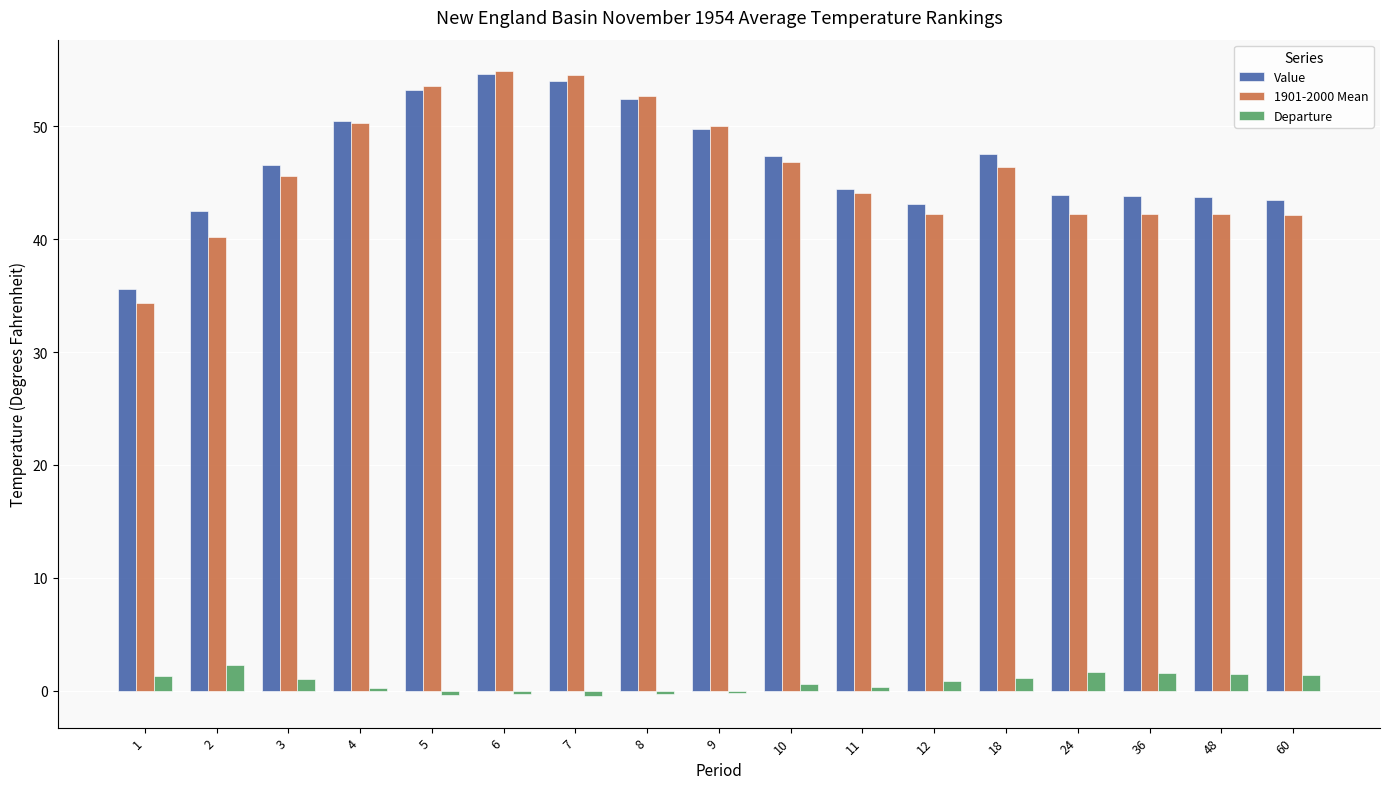

Is it true that Departure equals -0.4 at 5?

True